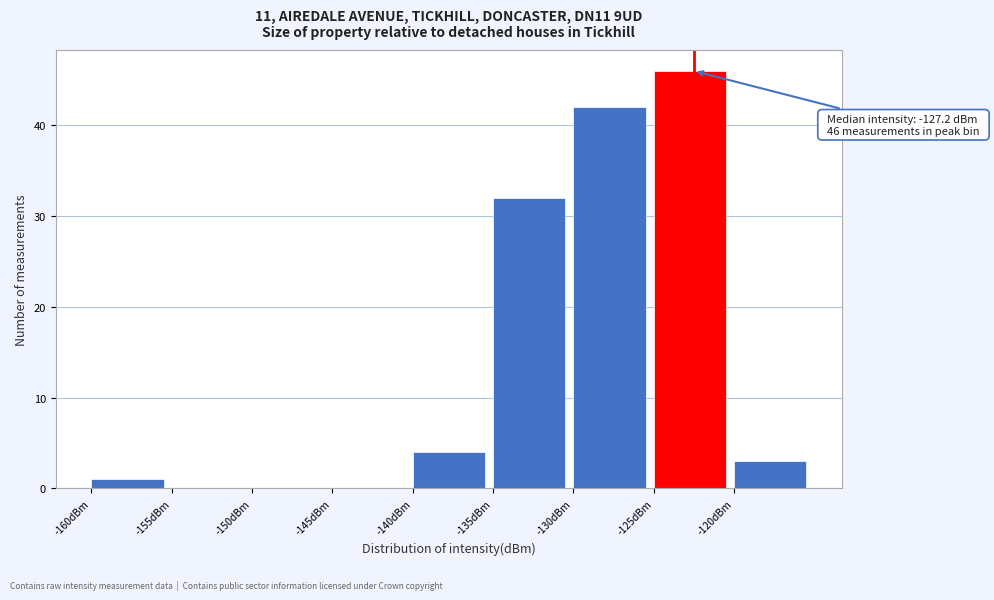

Which range on the x-axis has the tallest bar?

-125 to -120